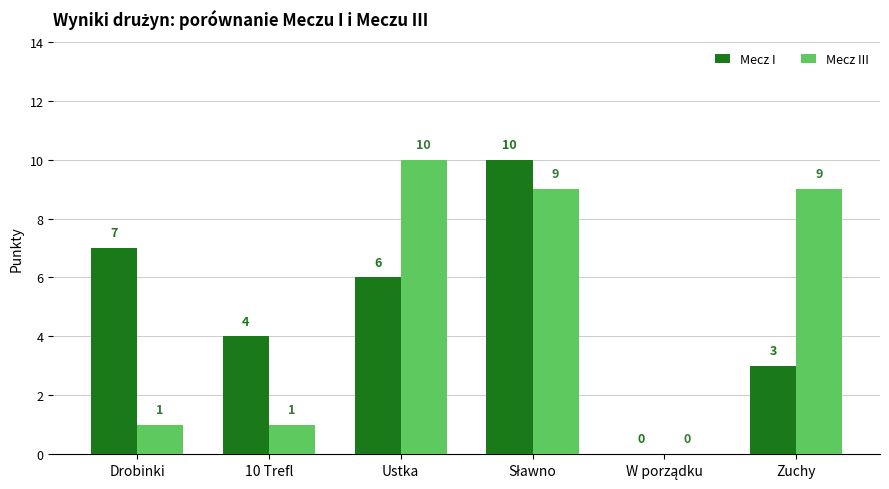

Which series changed the most between Drobinki and 10 Trefl?

Mecz I